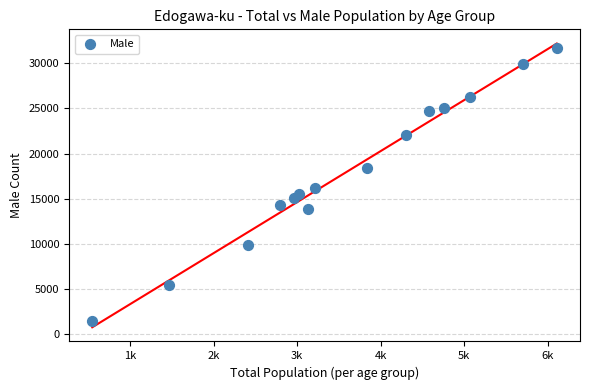

What is the range of Y values (max minus min)?

30235